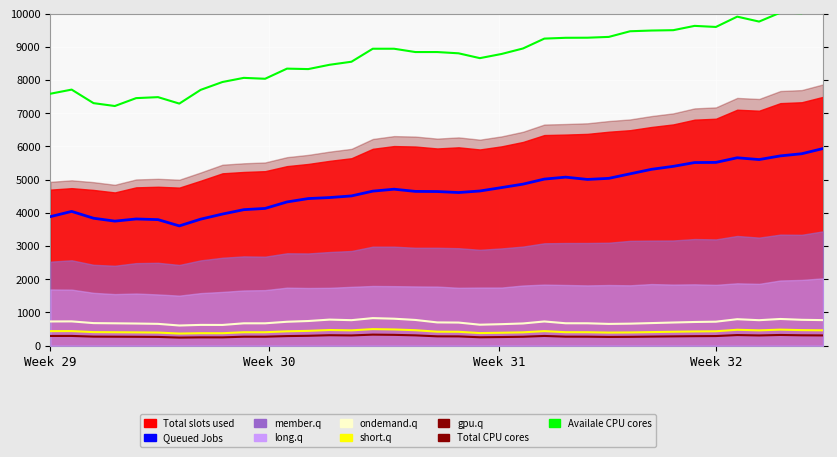

True or false: gpu.q has a value of 202.1 at 34.

False